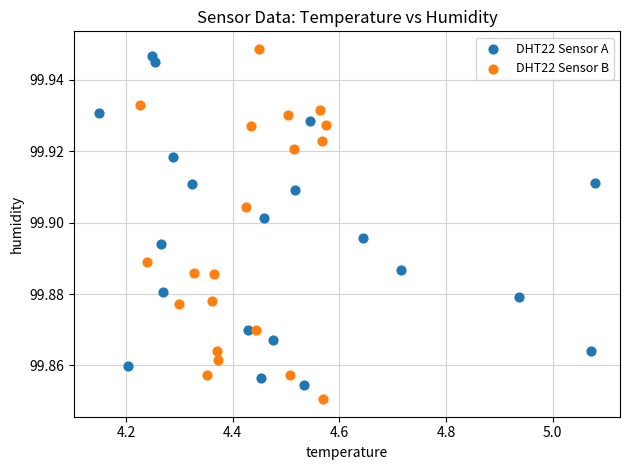

What are all the series names shown in the legend?

DHT22 Sensor A, DHT22 Sensor B